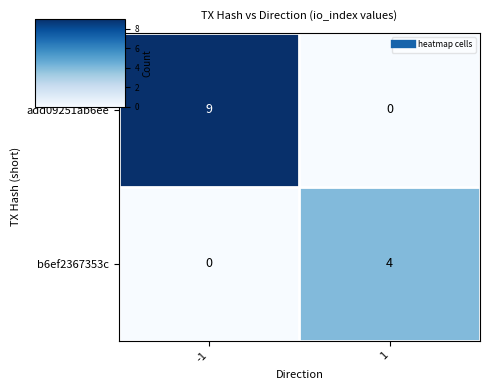

Between -1 and 1, which series saw the biggest shift?

add09251ab6ee